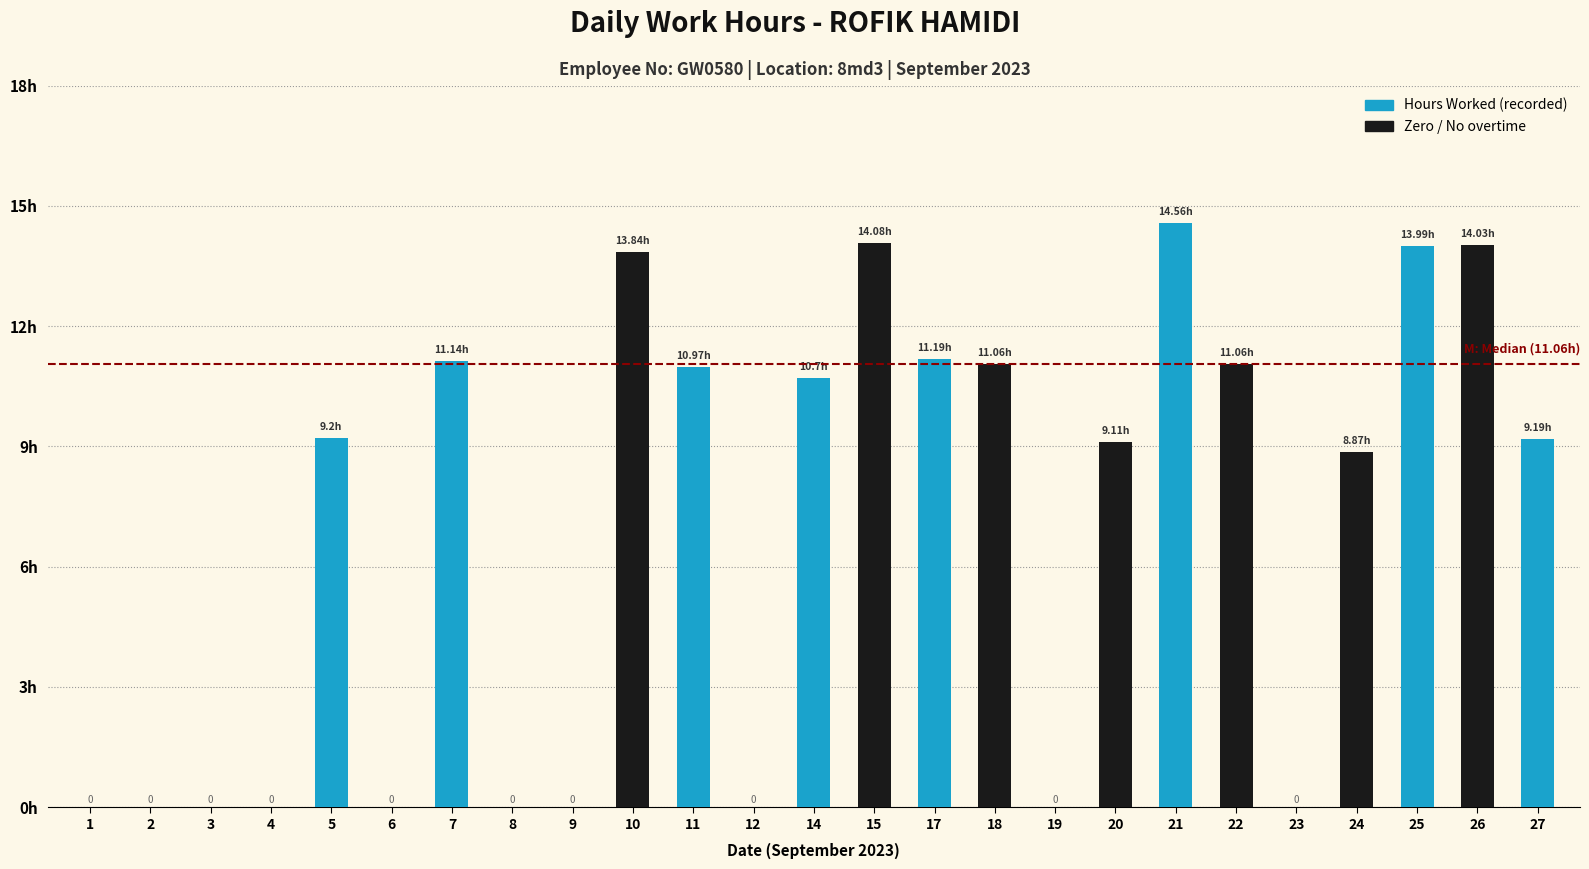

What is the approximate value at 22?

11.1